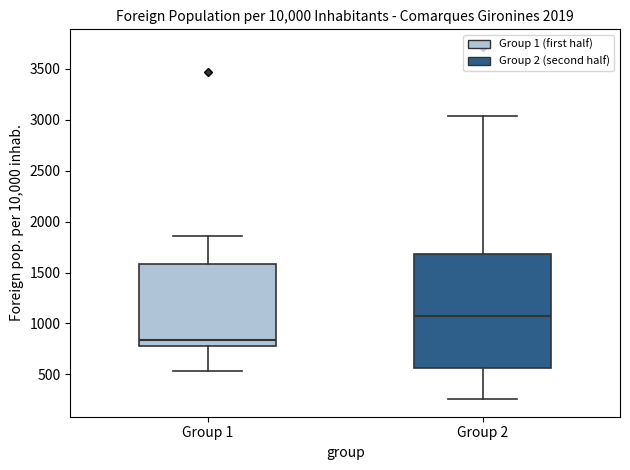

Reading left to right, read every box against the y-axis: the position of its median line, the range the box covers, and the ends of its whiskers. The values are not printed on the chart, so give them approximately, as read against the axis.

Group 1: median 850, box 800 to 1600, whiskers 550 to 1850
Group 2: median 1100, box 550 to 1700, whiskers 250 to 3050